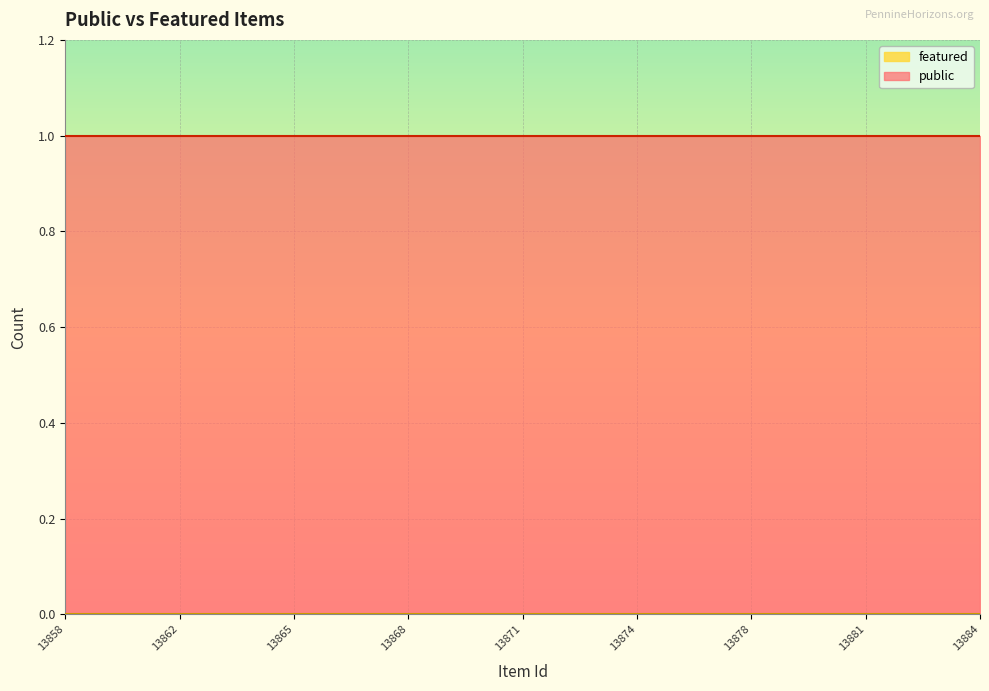

At how many categories does at least one series exceed 0?

25